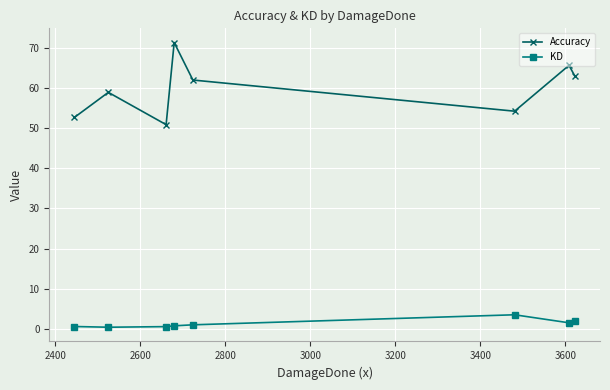

What are all the series names shown in the legend?

Accuracy, KD